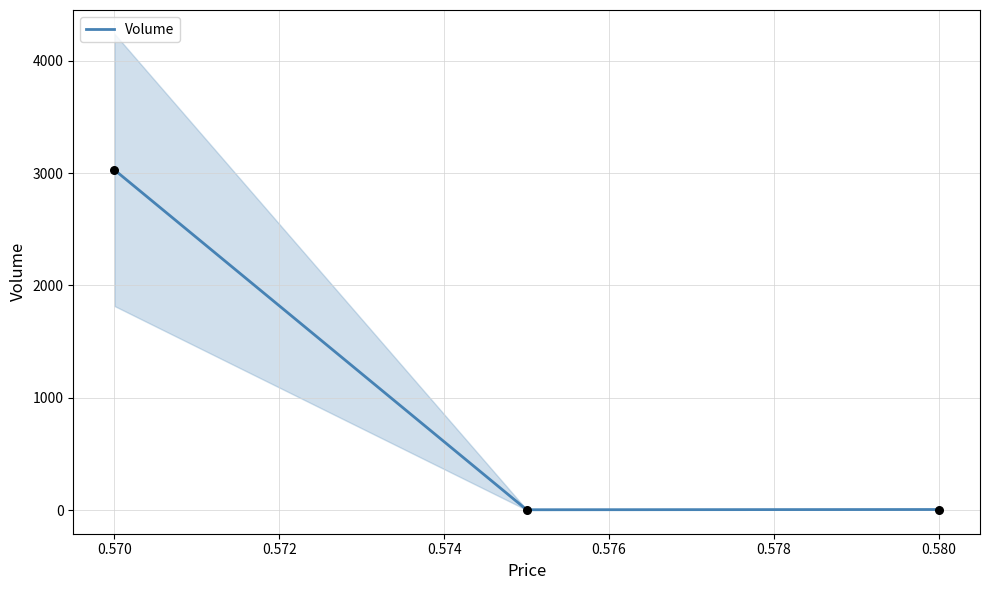

How many values in the Volume series are below 6?

1